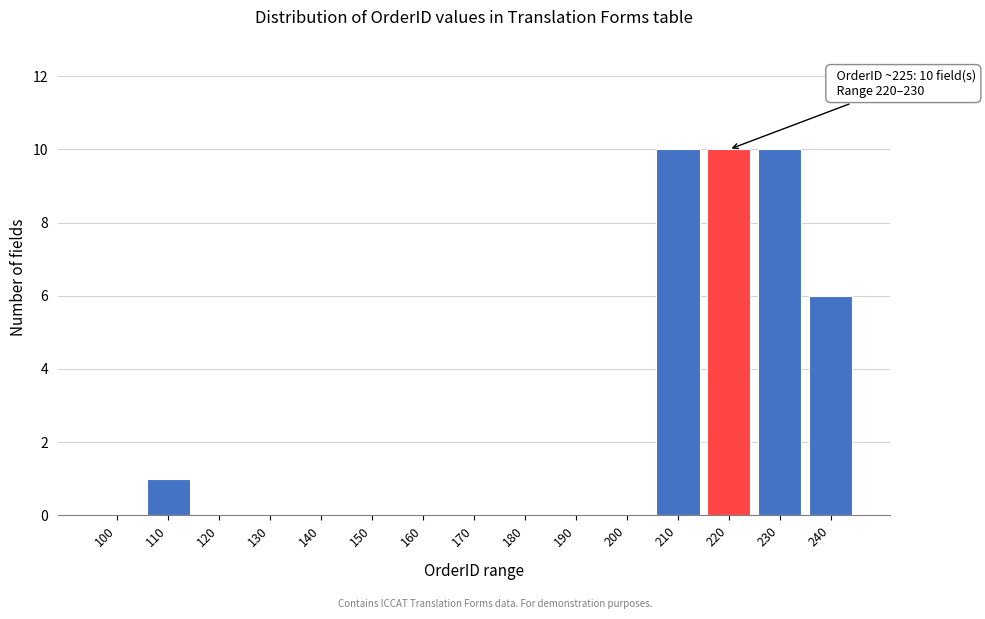

Reading left to right, what are all the values shown in this chart?

100=0	110=1	120=0	130=0	140=0	150=0	160=0	170=0	180=0	190=0	200=0	210=10	220=10	230=10	240=6